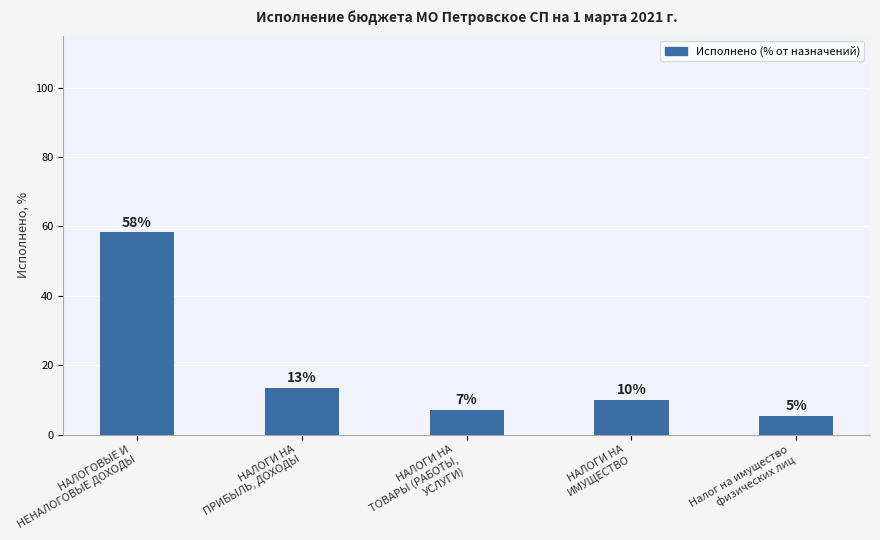

What is the average value?

18.8